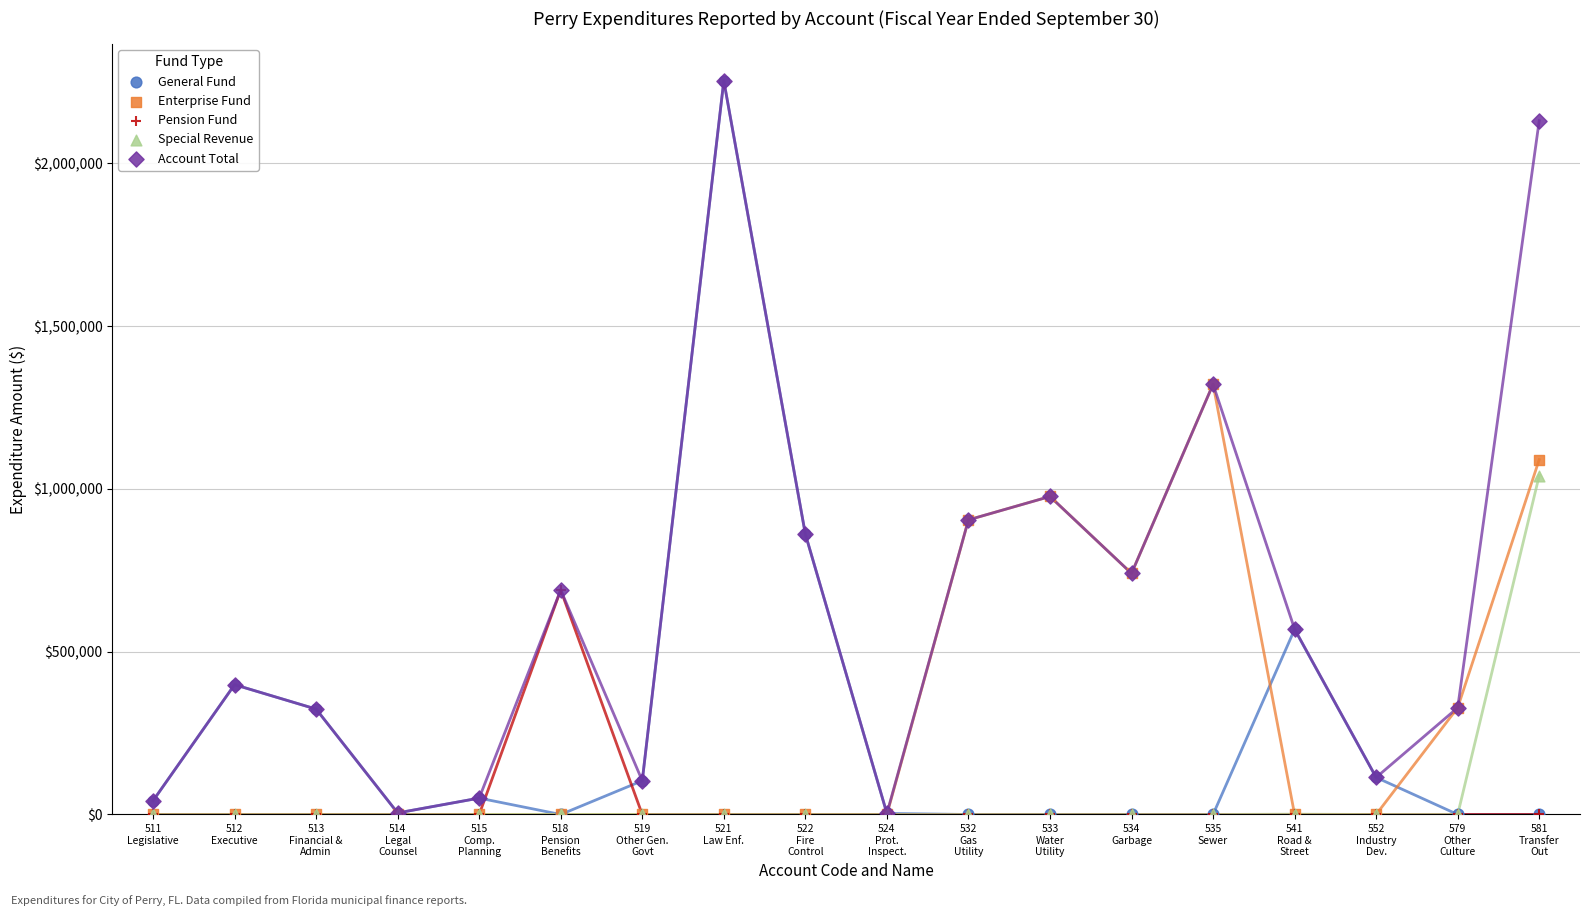

Across all series, what Y value is closest to 1126499?

1089793